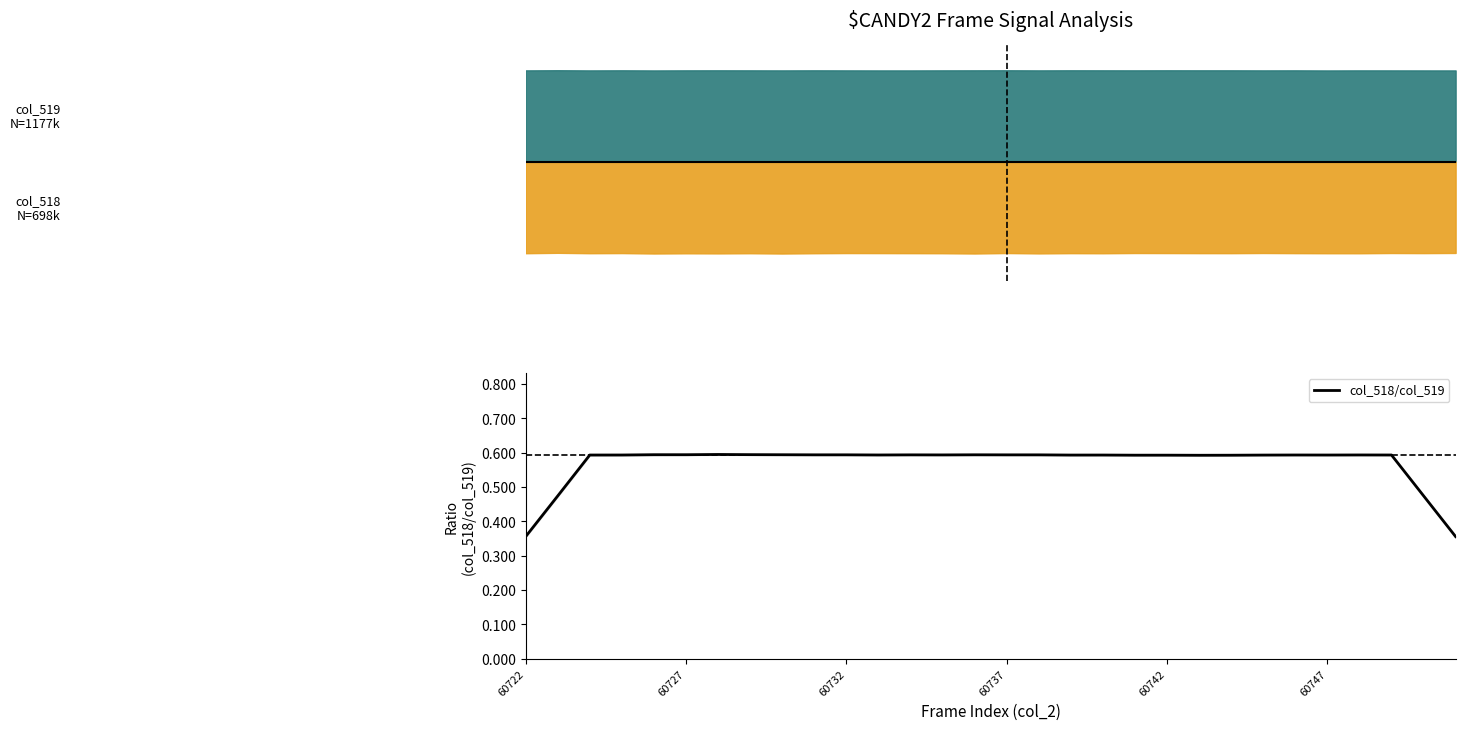

Does the chart display data point markers on the line(s)?

No